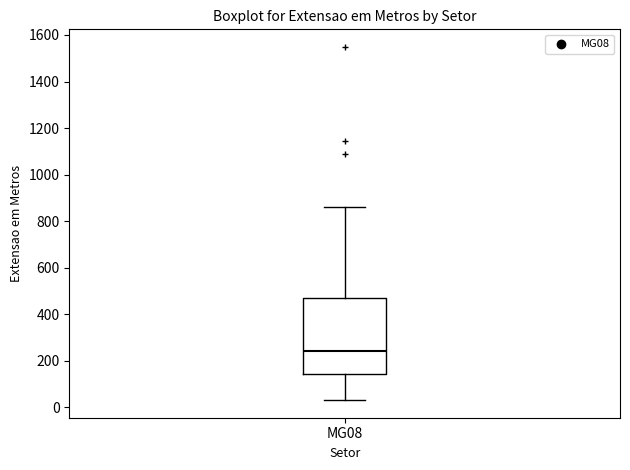

Where is the upper edge of the box for MG08 on the y-axis? The values are not printed on the chart, so give them approximately, as read against the axis.

460